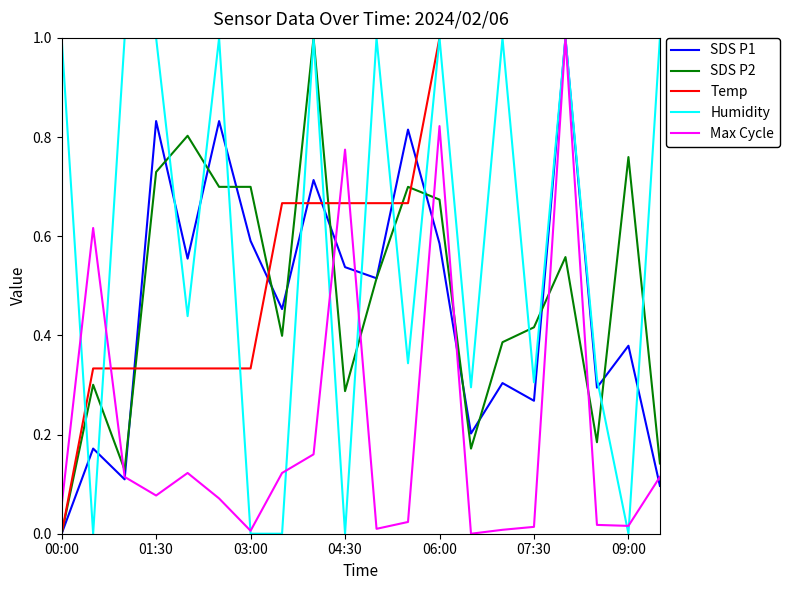

At how many categories does at least one series exceed 0?

20